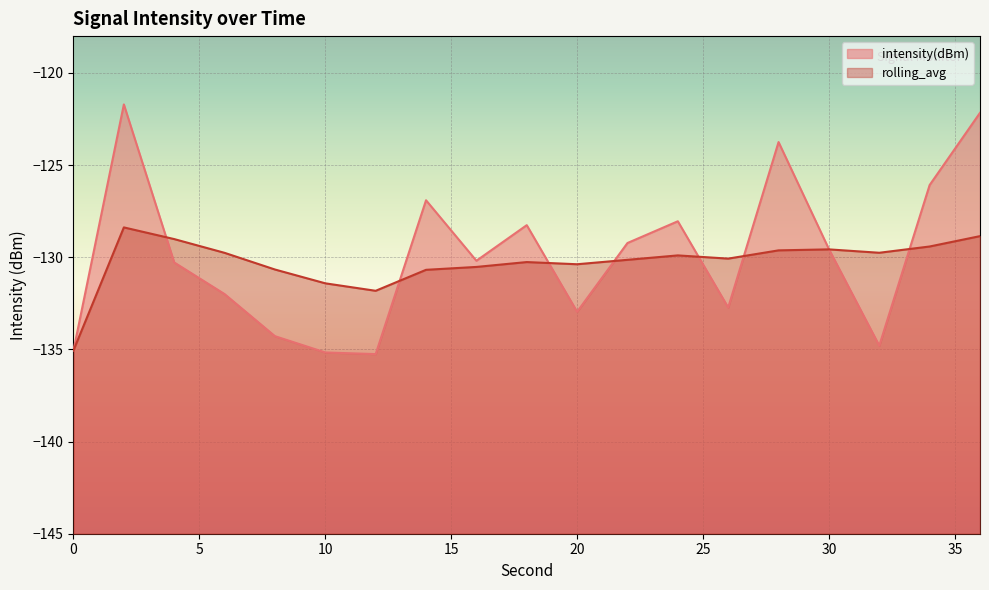

What are all the series names shown in the legend?

intensity(dBm), rolling_avg